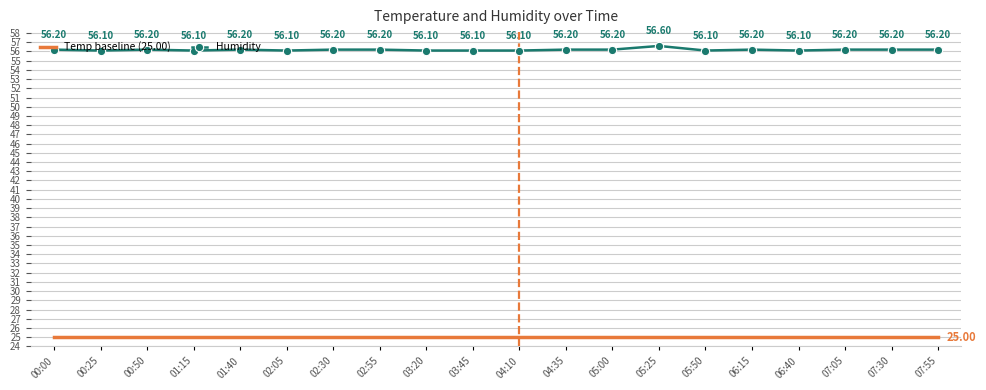

What is the difference between the maximum and second lowest values in the Humidity series?

0.5